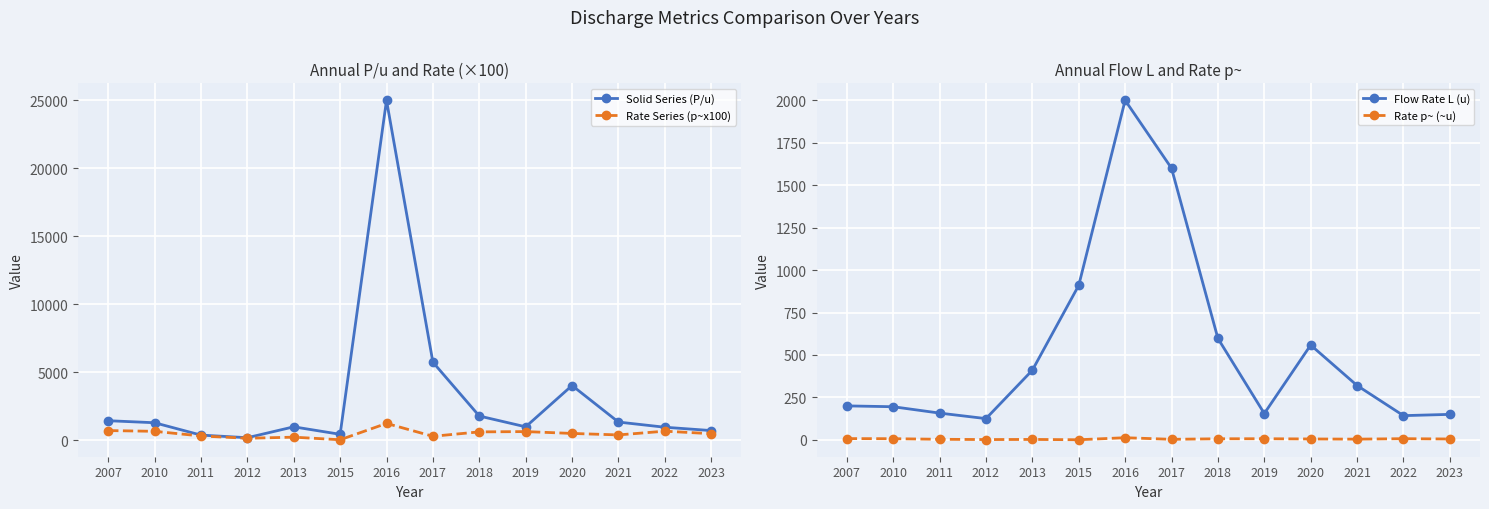

Reading left to right, transcribe all the data shown in this chart.

Solid Series (P/u): 2007=1450.0	2010=1300.0	2011=392.5	2012=200.0	2013=1000.0	2015=450.0	2016=25000.0	2017=5750.0	2018=1794.0	2019=1000.0	2020=4036.7	2021=1350.0	2022=970.0	2023=725.0
Rate Series (p~x100): 2007=725.0	2010=670.0	2011=327.5	2012=160.0	2013=240.0	2015=50.0	2016=1250.0	2017=305.0	2018=628.0	2019=650.0	2020=514.0	2021=405.0	2022=680.0	2023=495.0
Flow Rate L (u): 2007=200.0	2010=195.0	2011=157.5	2012=125.0	2013=410.0	2015=910.0	2016=2000.0	2017=1600.0	2018=597.5	2019=155.0	2020=558.3	2021=320.0	2022=142.5	2023=150.0
Rate p~ (~u): 2007=7.2	2010=6.7	2011=3.3	2012=1.6	2013=2.4	2015=0.5	2016=12.5	2017=3.0	2018=6.3	2019=6.5	2020=5.1	2021=4.0	2022=6.8	2023=5.0